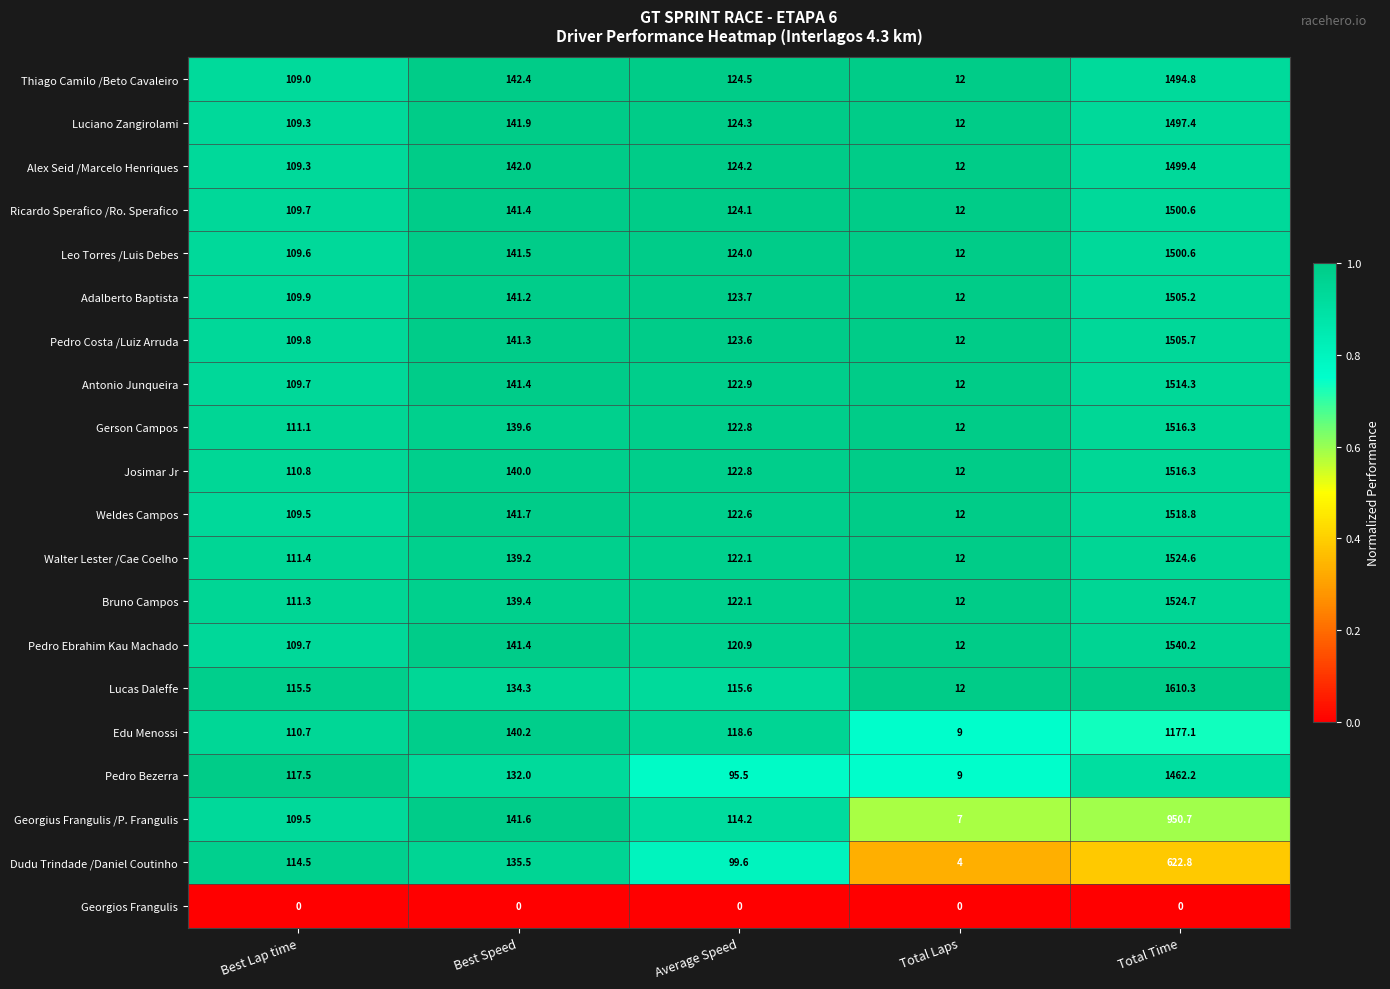

What is the difference between the maximum and minimum values in the Edu Menossi series?

1168.1